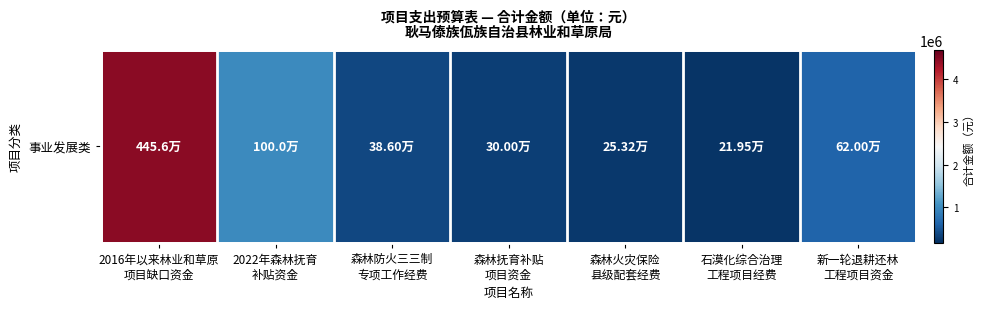

List the labels in order of value, largest first.

2016年以来林业和草原
项目缺口资金, 2022年森林抚育
补贴资金, 新一轮退耕还林
工程项目资金, 森林防火三三制
专项工作经费, 森林抚育补贴
项目资金, 森林火灾保险
县级配套经费, 石漠化综合治理
工程项目经费